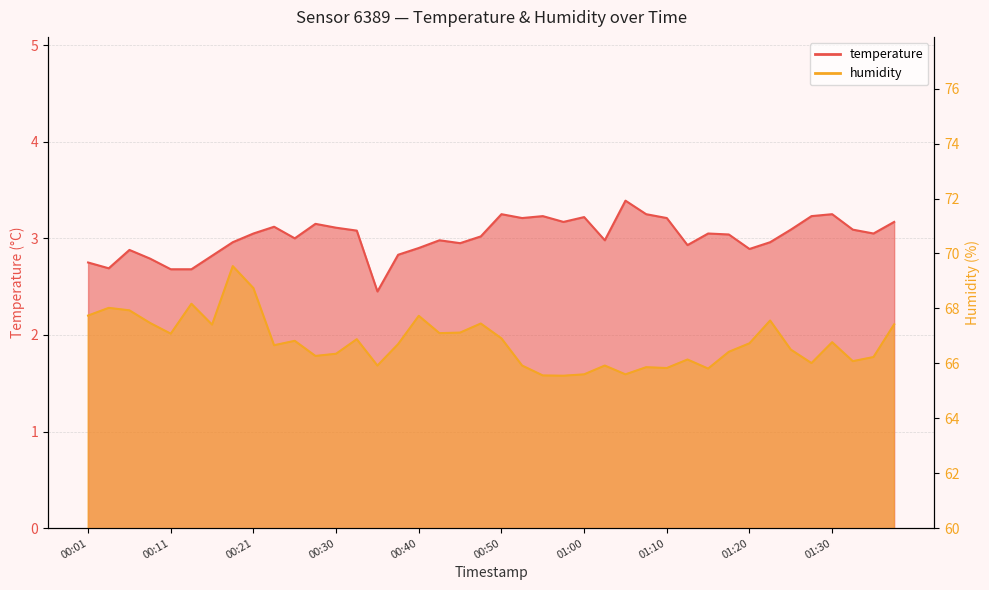

How many data points does each series have?

40